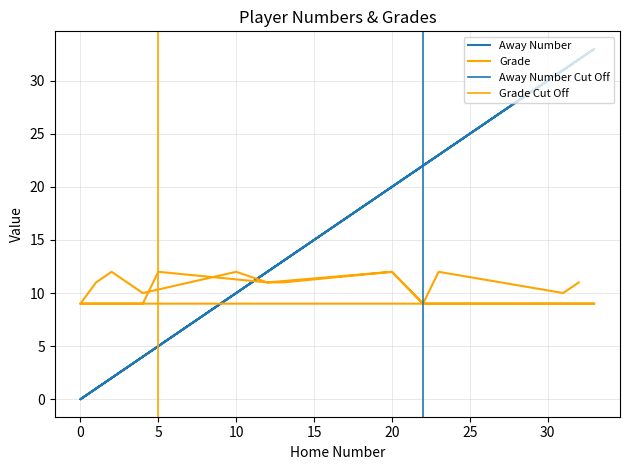

True or false: Grade has more than 2 interior local peaks.

True